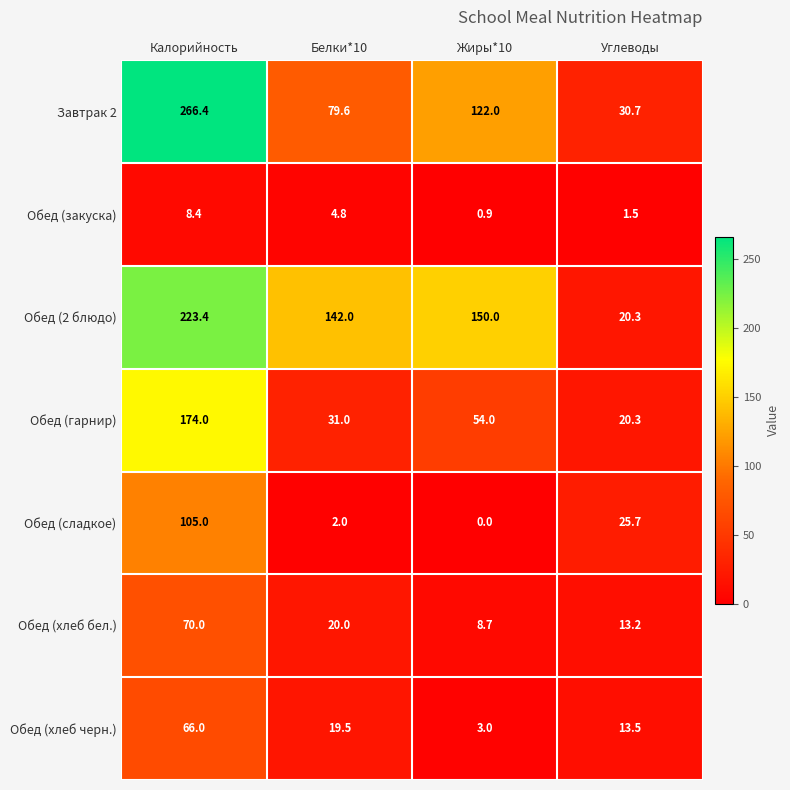

Which series changed the most between Жиры*10 and Углеводы?

Обед (2 блюдо)